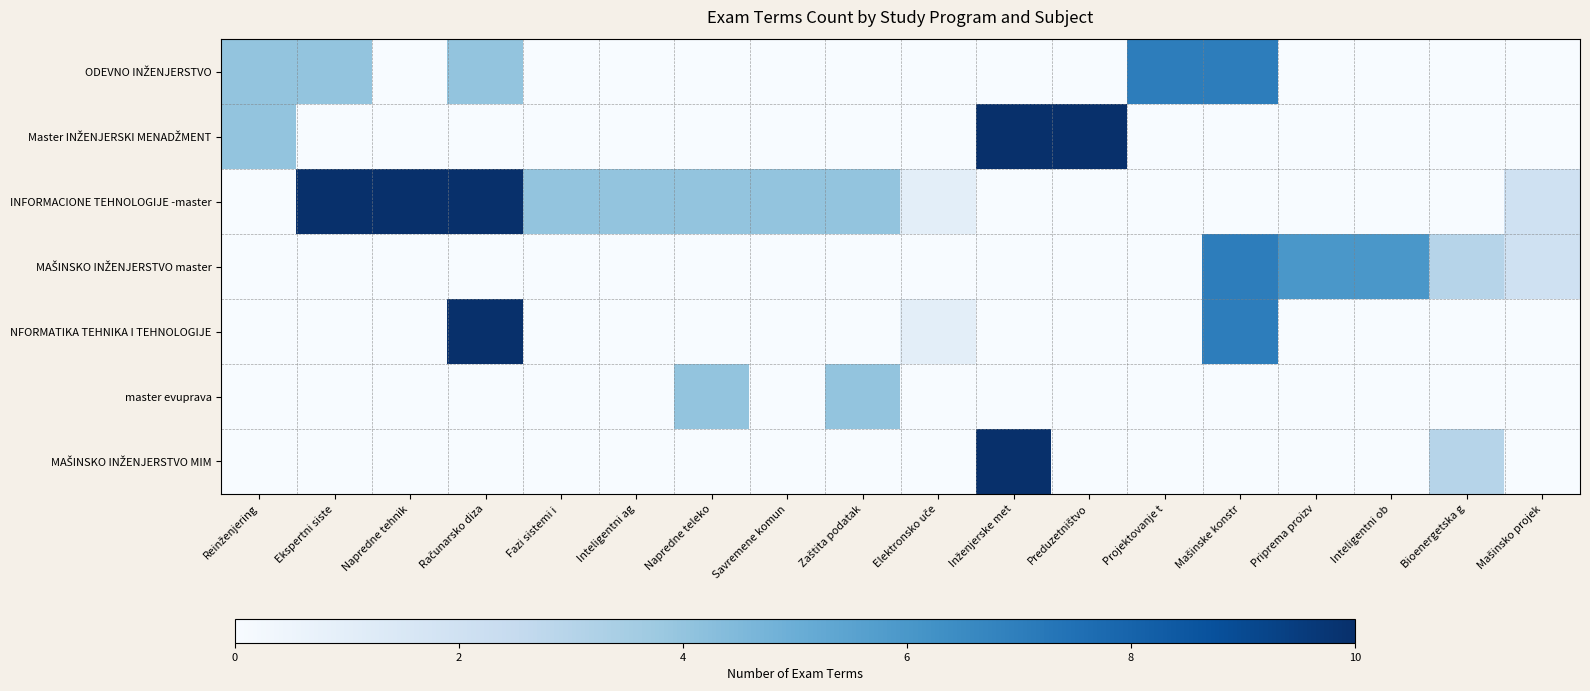

What is the total value across all series at Bioenergetska g?

6